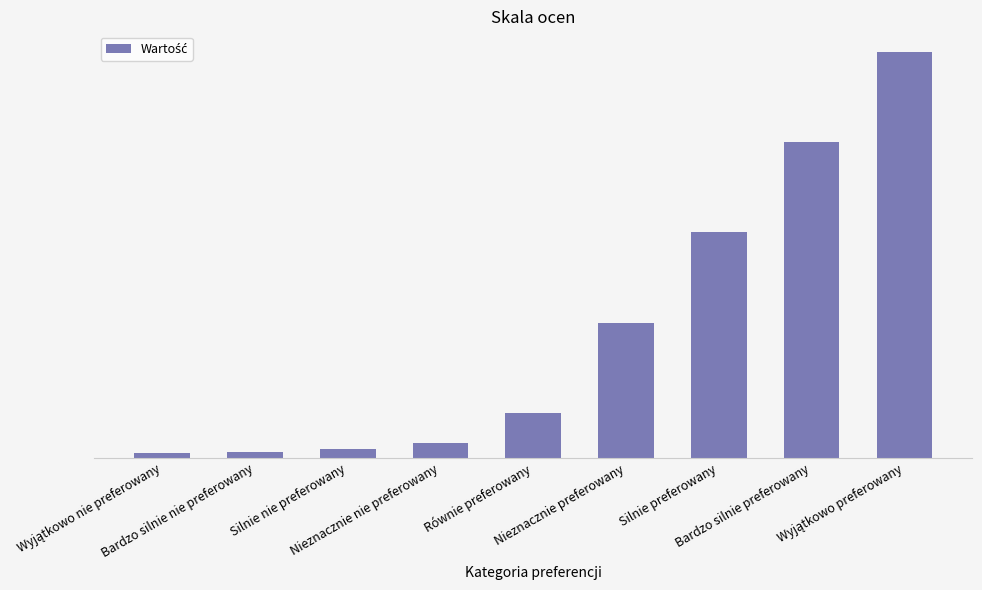

Rank the categories by value from highest to lowest.

Wyjątkowo preferowany, Bardzo silnie preferowany, Silnie preferowany, Nieznacznie preferowany, Równie preferowany, Nieznacznie nie preferowany, Silnie nie preferowany, Bardzo silnie nie preferowany, Wyjątkowo nie preferowany